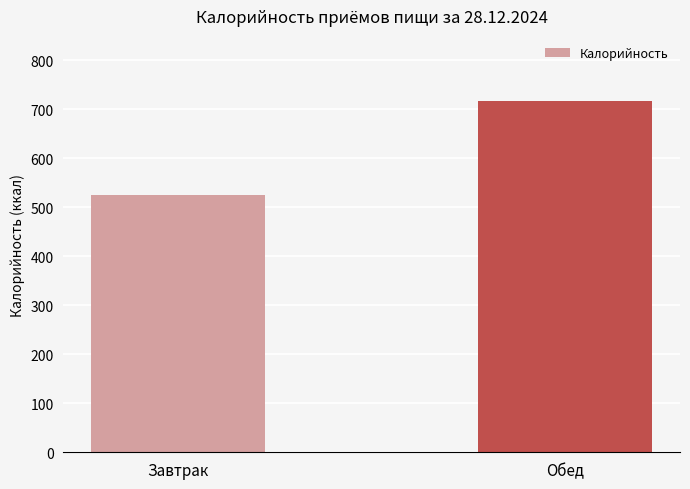

What is the difference between the maximum and minimum values?

190.8